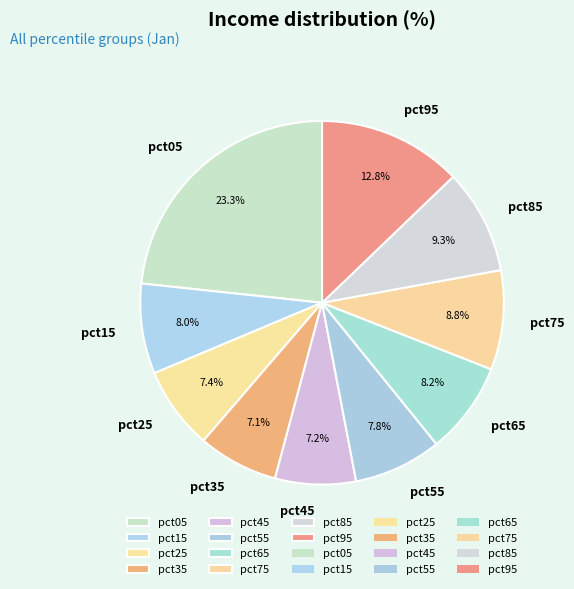

Which has a higher value, pct85 or pct95?

pct95